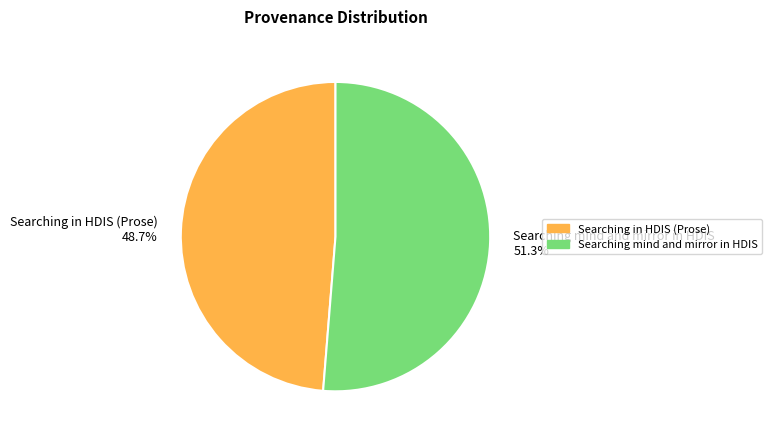

To the nearest percent, what is the difference between the Searching in HDIS (Prose) and Searching mind and mirror in HDIS slice percentages?

3%